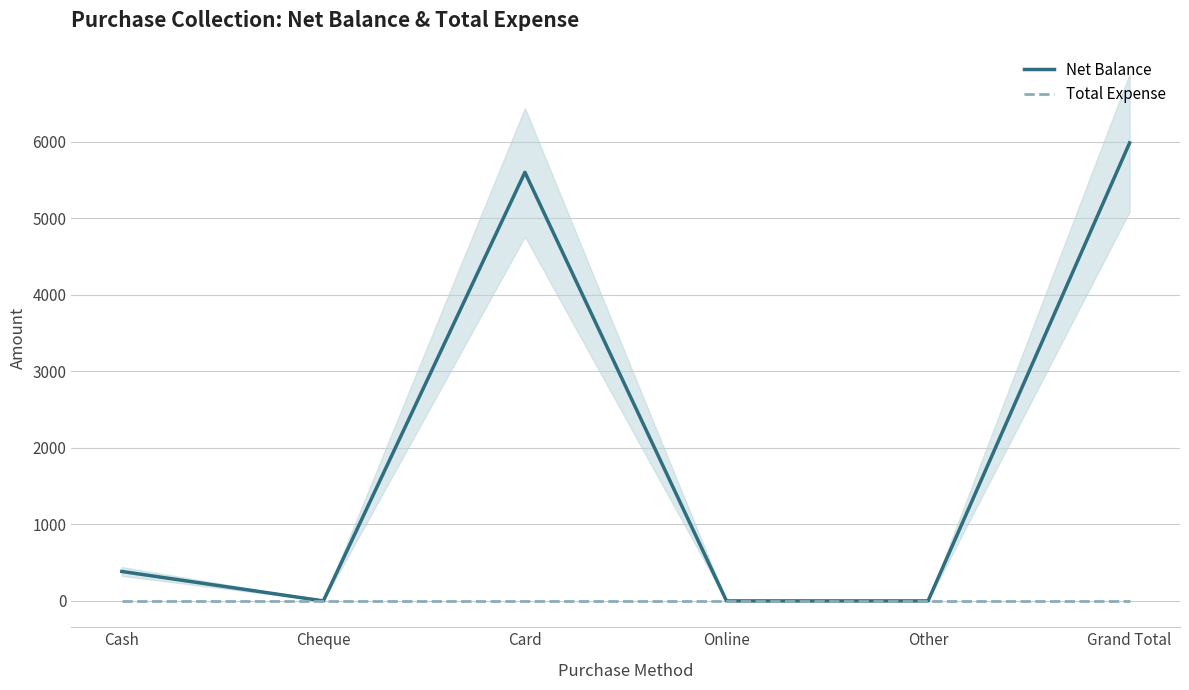

How many lines are shown in the chart?

2